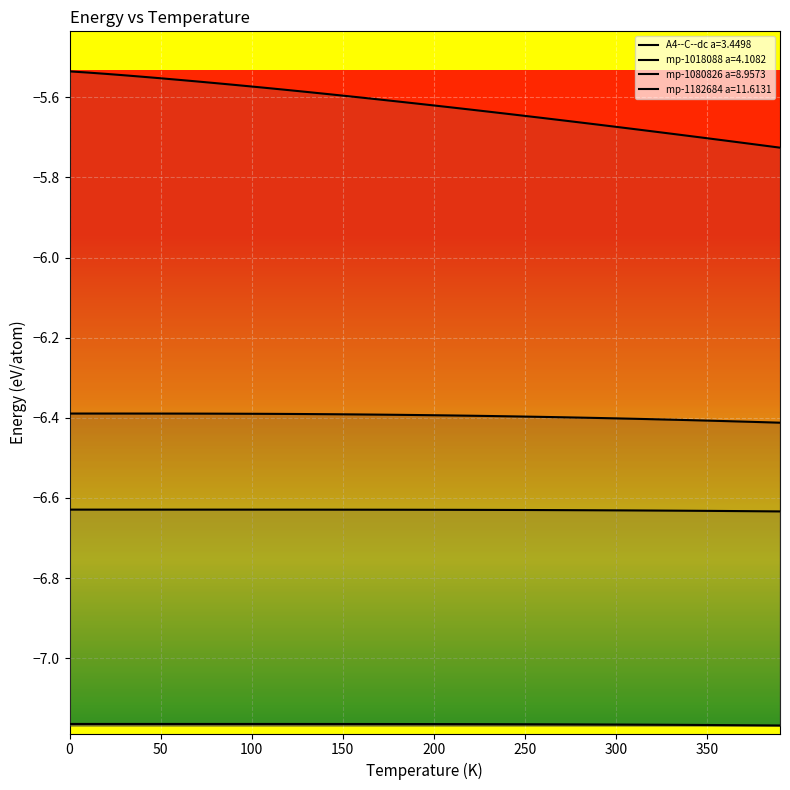

What is the value of the A4--C--dc a=3.4498 point at the 11th from the left?

-7.2